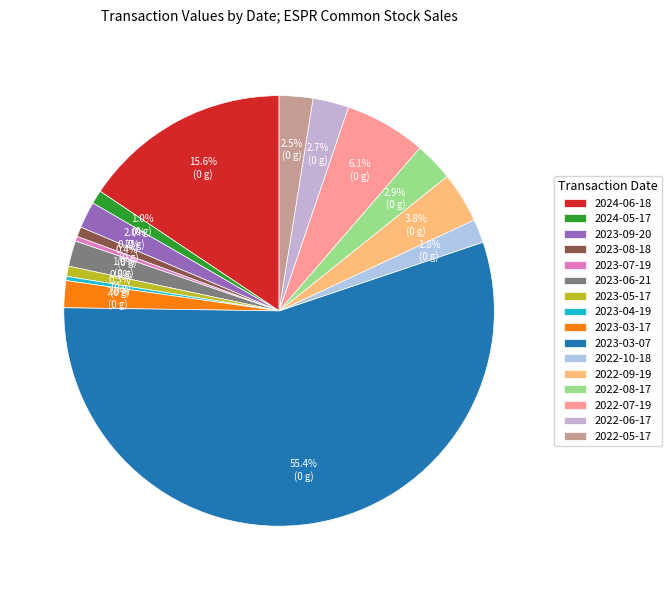

What percentage is the 2023-08-18 slice, to the nearest percent?

1%